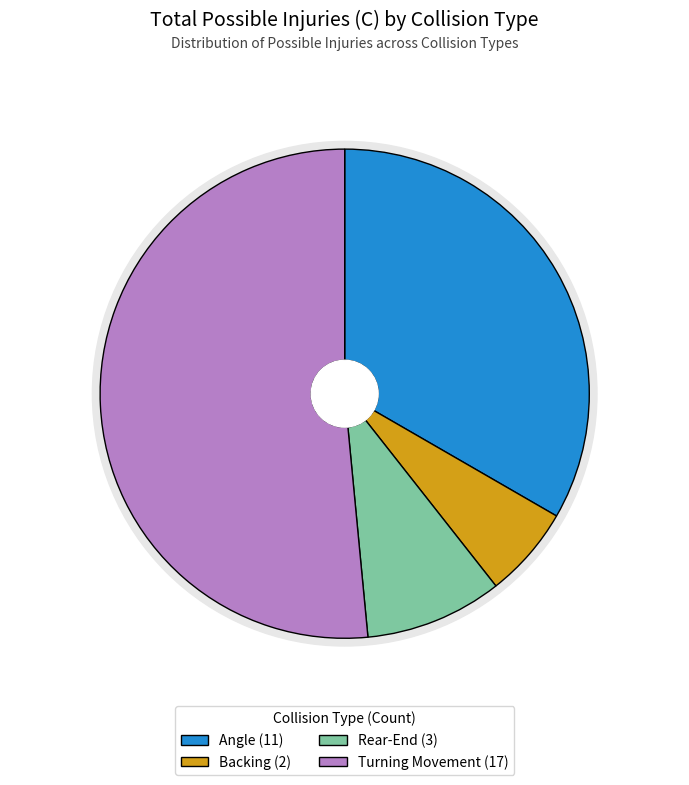

Do Angle and Turning Movement together represent more than half of the pie?

Yes